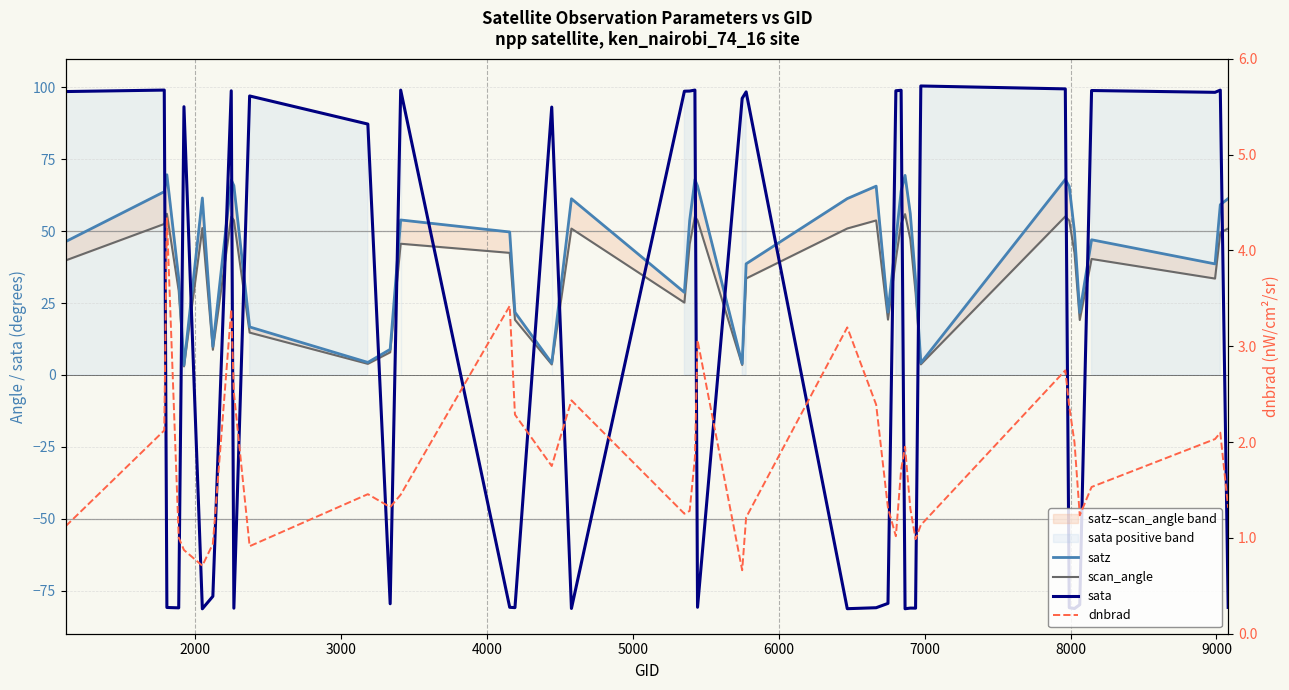

Which series has the largest total across all categories?

satz